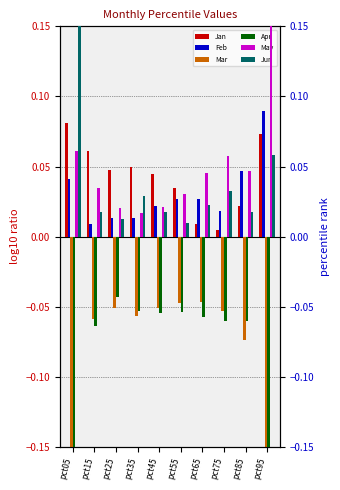

The value of Jun at pct55 is 0.0. True or false?

False